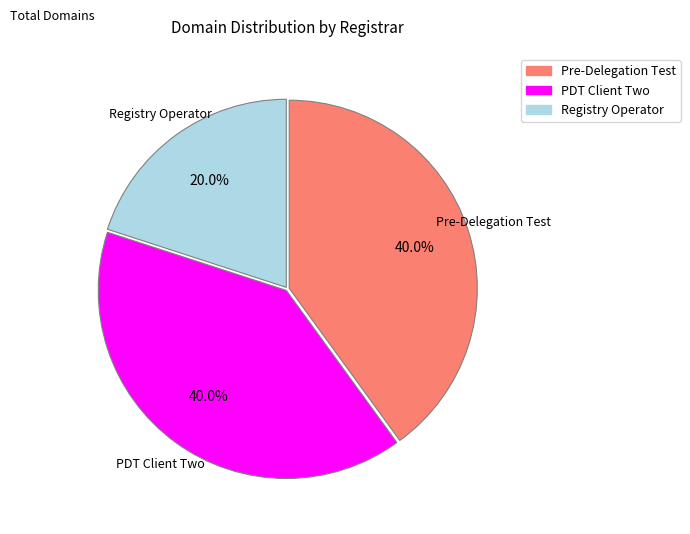

Is there a majority slice in this chart?

No